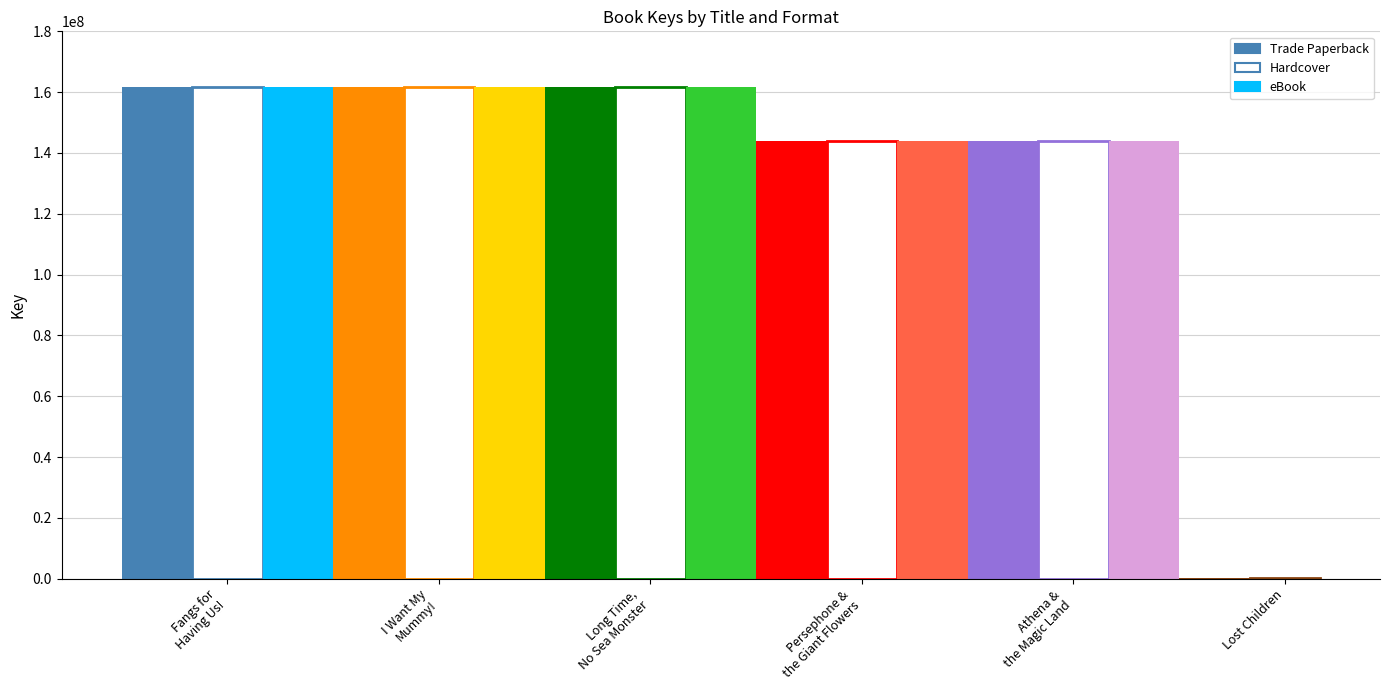

Does the chart contain stacked bars?

No